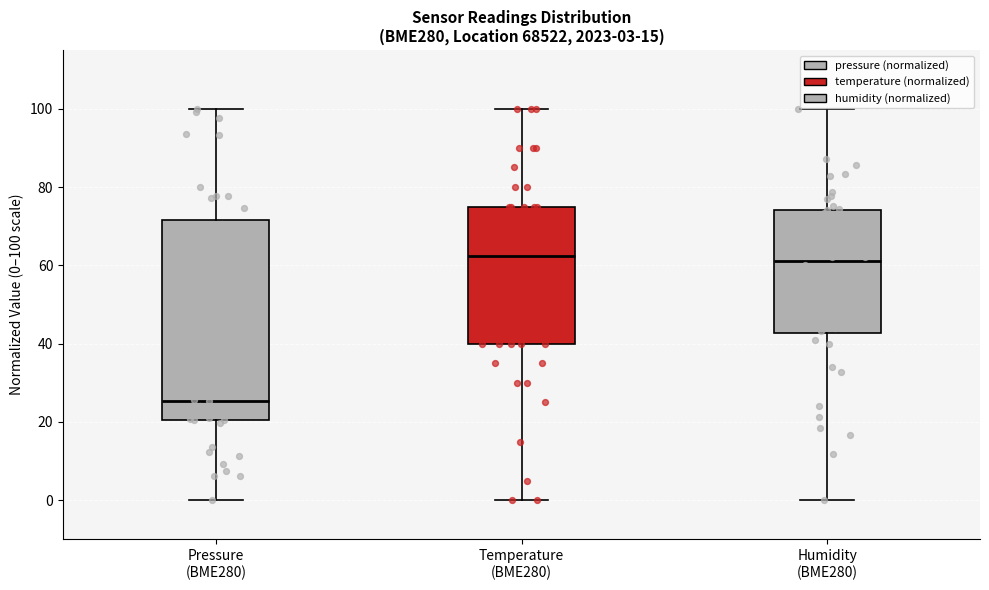

Comparing the boxes themselves (not the whiskers), which one is the tallest?

Pressure (BME280)